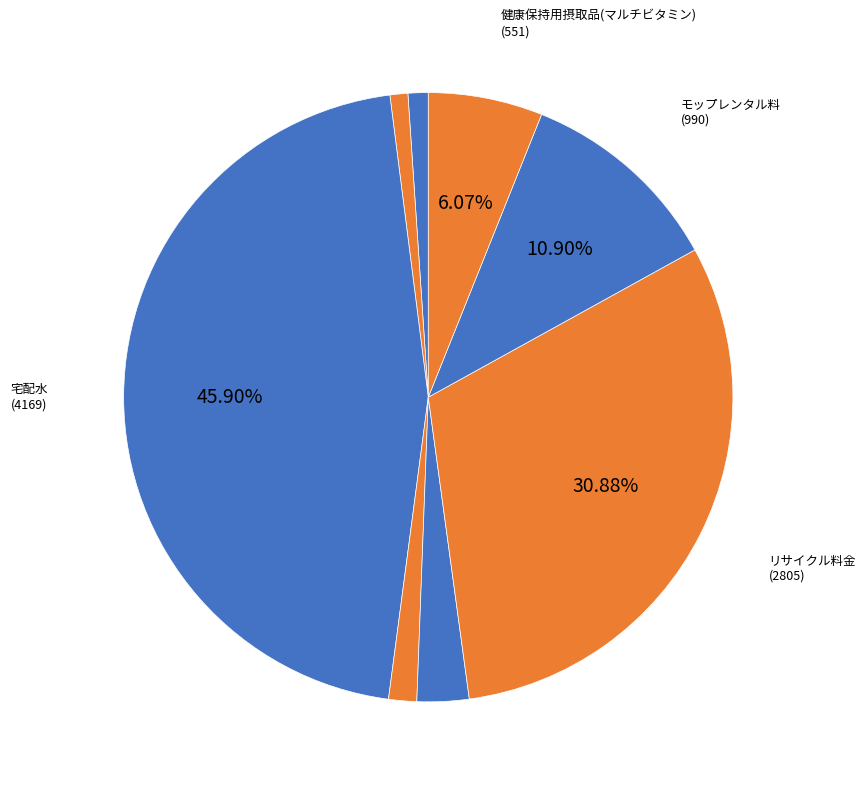

How many segments does this pie chart have?

8